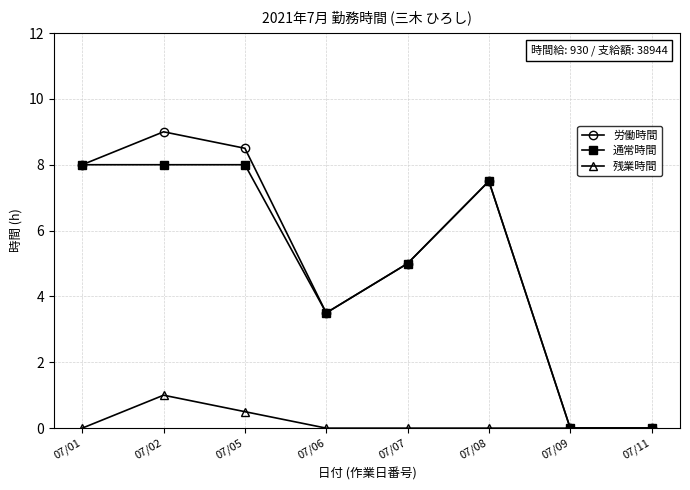

The 通常時間 series shows 3.2 at 07/08. True or false?

False